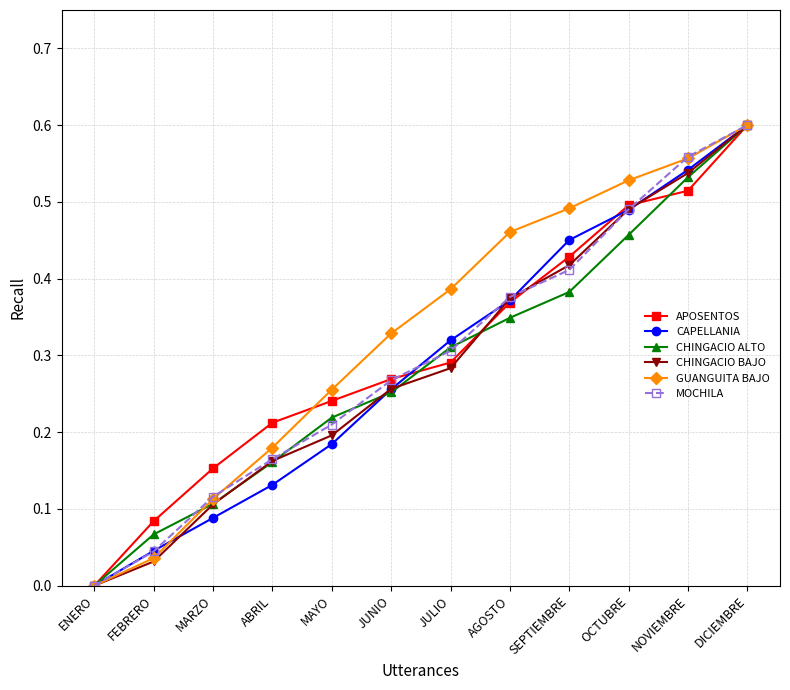

True or false: CAPELLANIA has a value of 0.1 at MARZO.

True